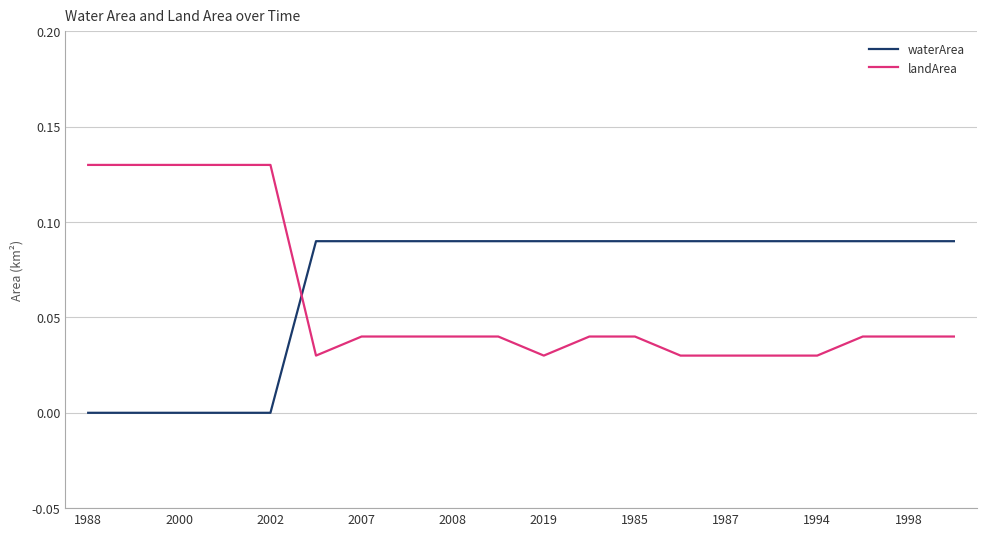

Rank the series by their maximum value, from lowest to highest.

waterArea, landArea